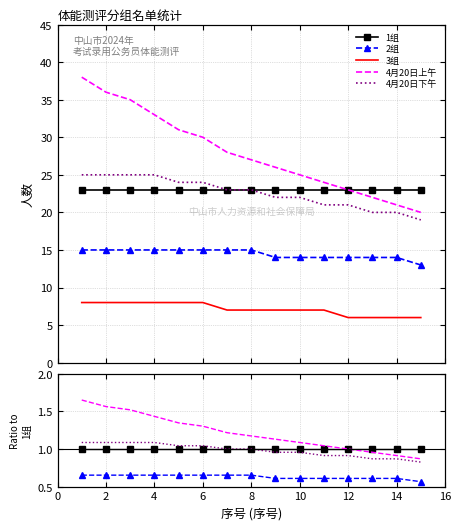

Which series has the largest range (max minus min)?

4月20日上午